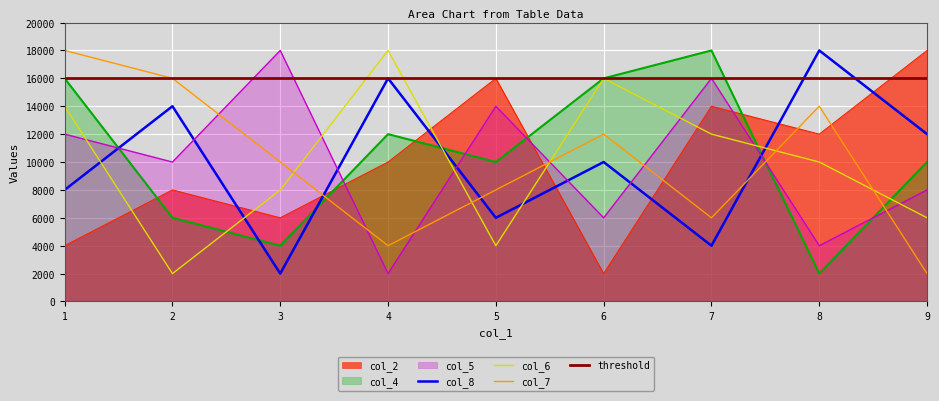

At which category does col_4 reach its first local peak?

4